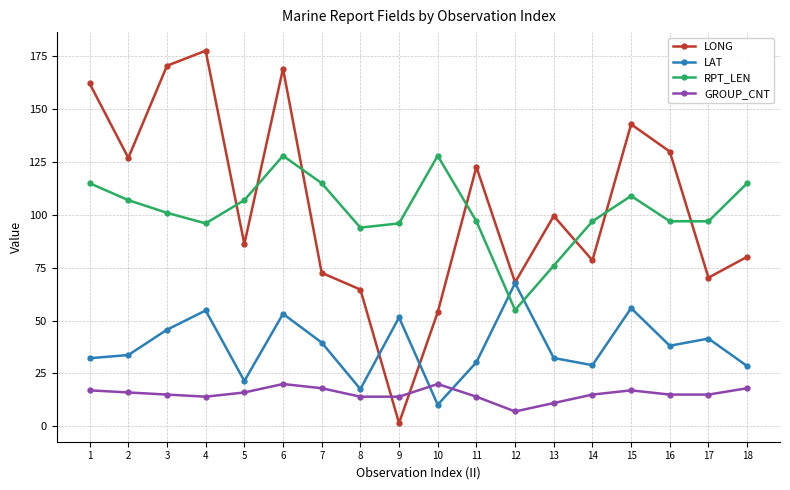

Does the chart display data point markers on the line(s)?

Yes